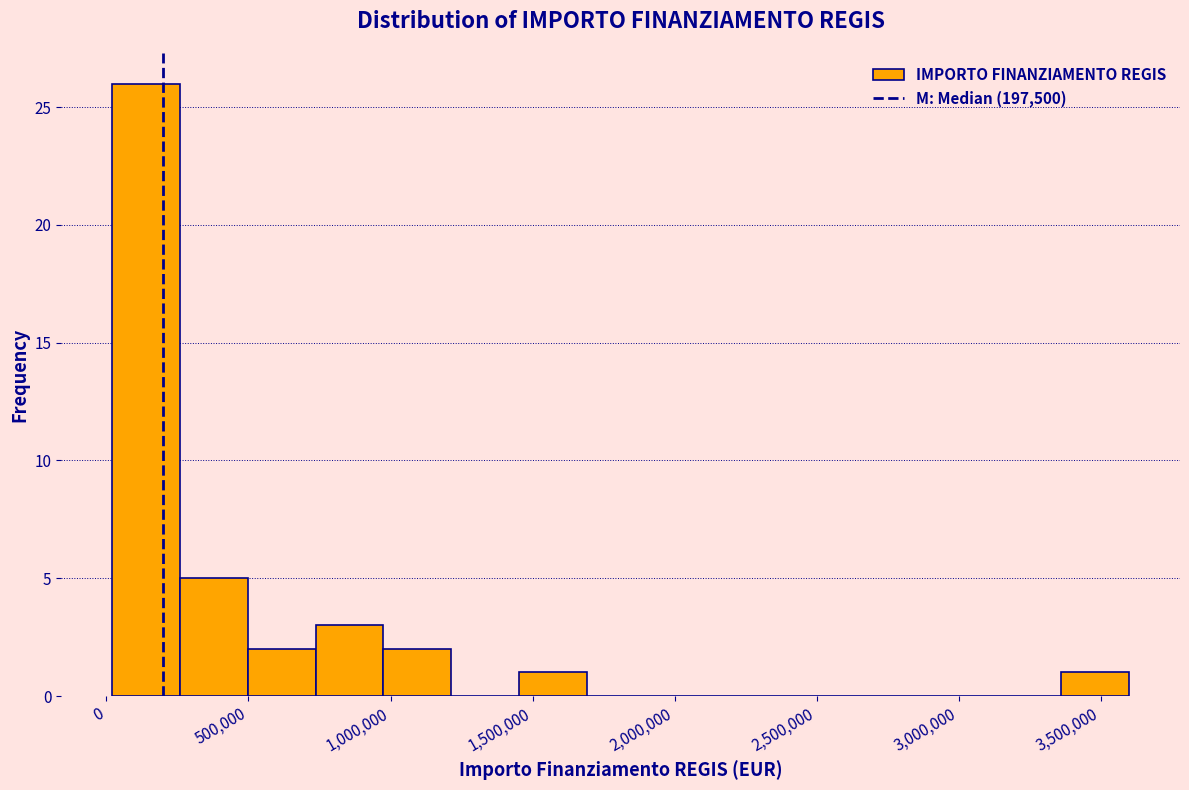

Reading left to right, transcribe this chart: for each bar, give the range it covers on the x-axis and its height. Neither the bar edges nor the heights are printed on the chart, so give them approximately, as read against the axes.

0 to 250000: 26
250000 to 500000: 5
500000 to 750000: 2
750000 to 950000: 3
950000 to 1200000: 2
1200000 to 1450000: 0
1450000 to 1700000: 1
1700000 to 1950000: 0
1950000 to 2150000: 0
2150000 to 2400000: 0
2400000 to 2650000: 0
2650000 to 2900000: 0
2900000 to 3100000: 0
3100000 to 3350000: 0
3350000 to 3600000: 1